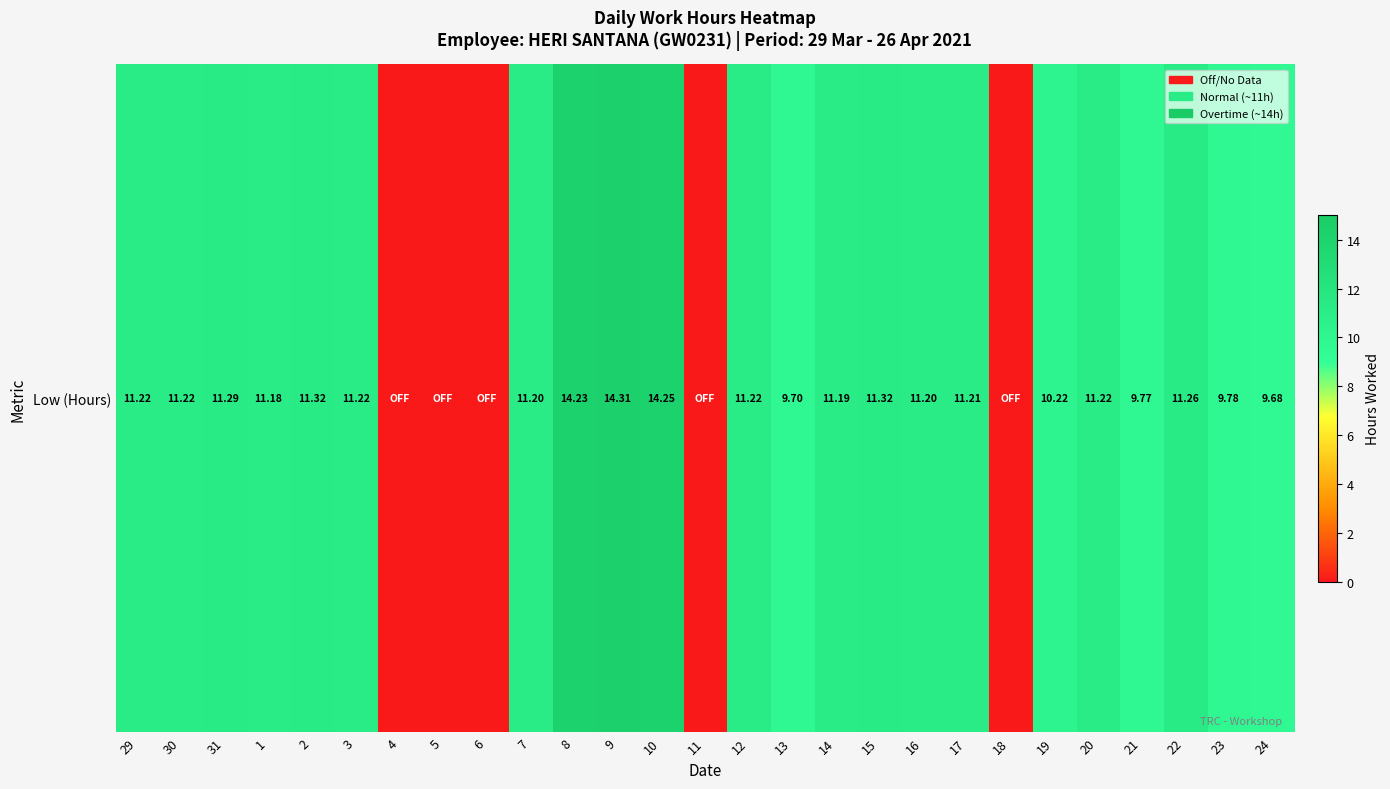

Rank the categories by value from lowest to highest.

4, 5, 6, 11, 18, 24, 13, 21, 23, 19, 1, 14, 7, 16, 17, 29, 30, 3, 12, 20, 22, 31, 2, 15, 8, 10, 9